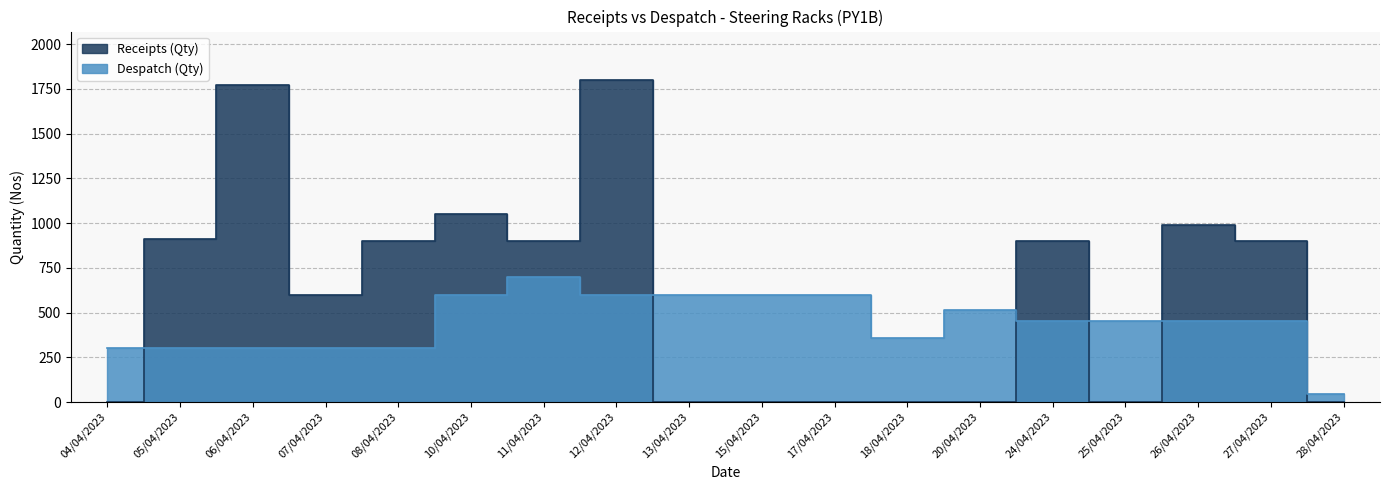

What is the difference between the maximum and minimum values in the Receipts (Qty) series?

1800